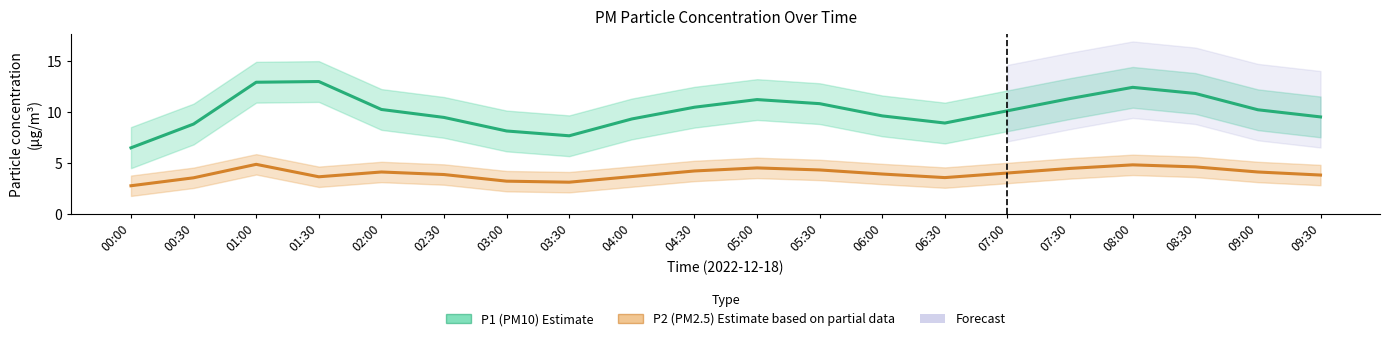

At how many categories does at least one series exceed 7?

19